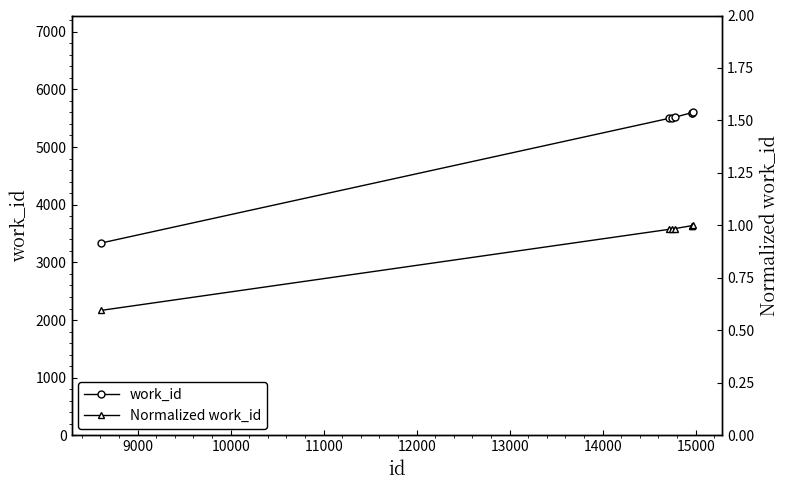

Reading right to left, list all the values displayed in this chart.

work_id: 5600.0	5594.0	5594.0	5518.0	5509.0	5497.0	3336.0
Normalized work_id: 1.0	1.0	1.0	1.0	1.0	1.0	0.6